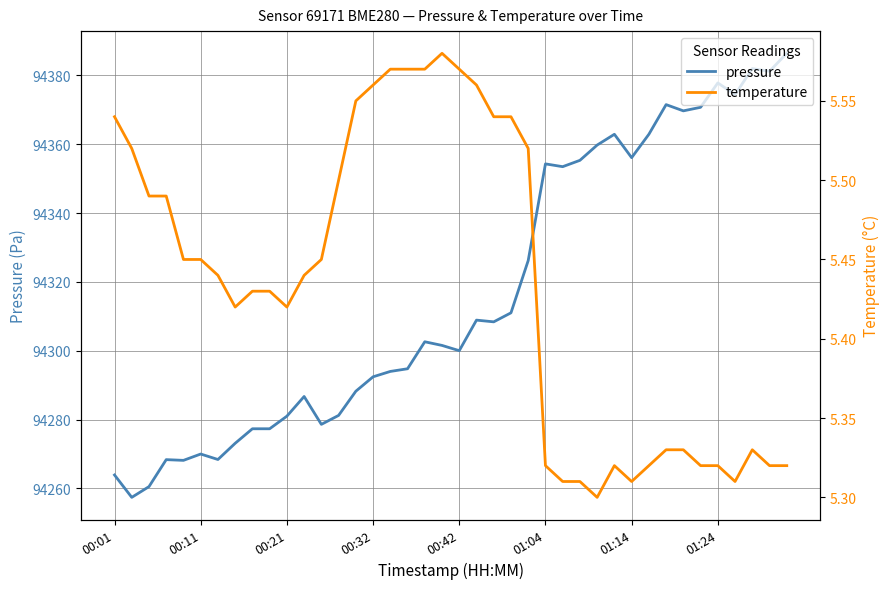

List the series in order of their overall mean, highest first.

pressure, temperature